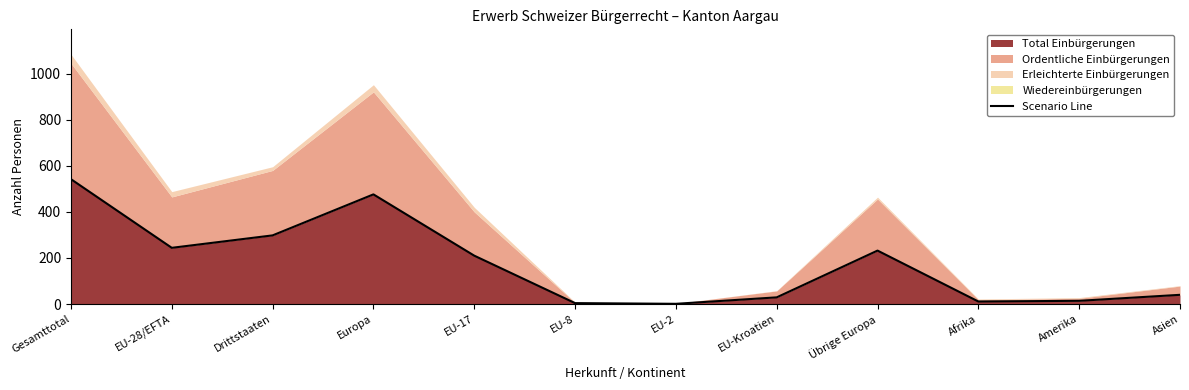

What is the smallest value displayed?

1